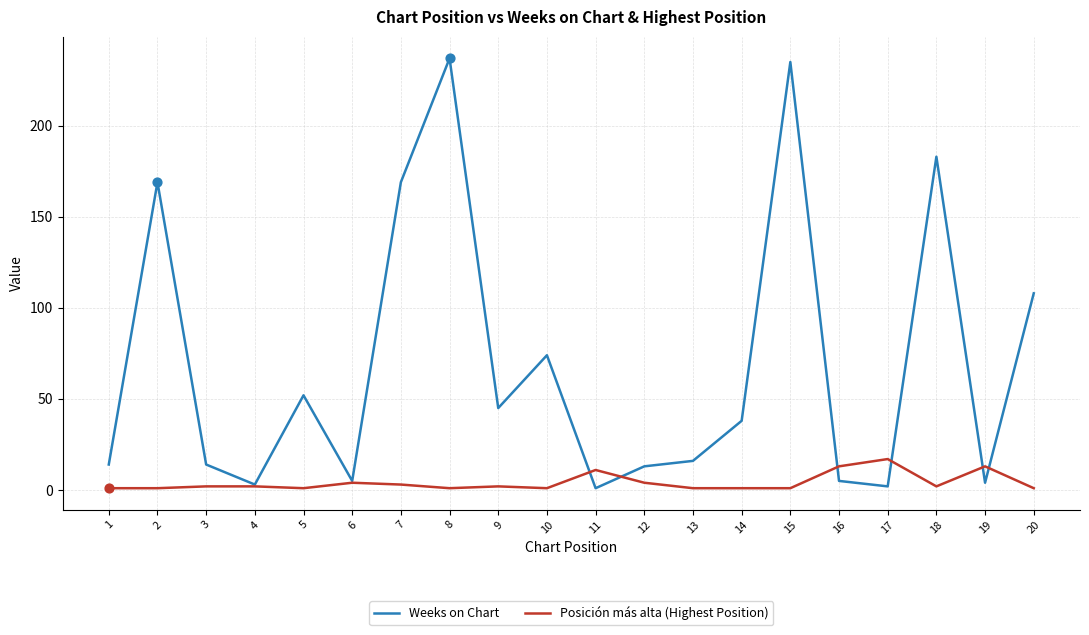

What is the maximum value shown in the chart?

237